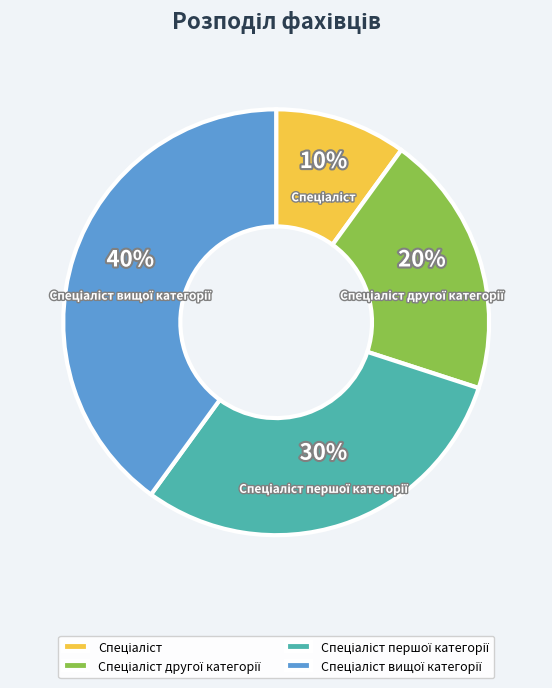

Is there a majority slice in this chart?

No